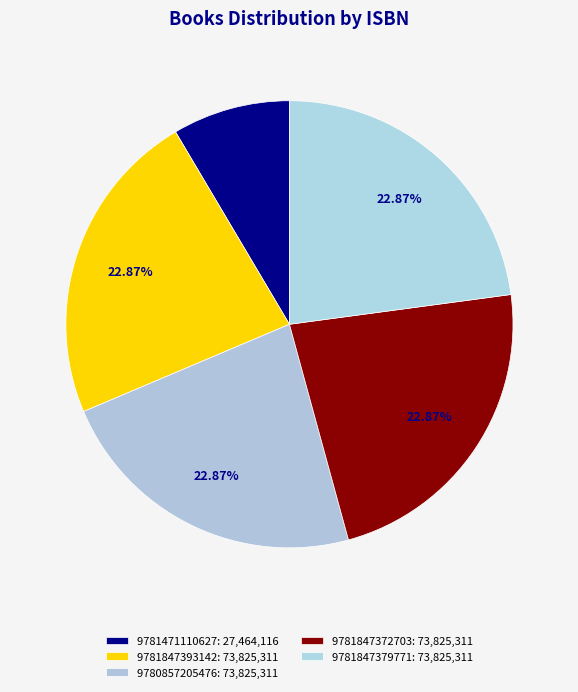

How many slices are in this pie chart?

5